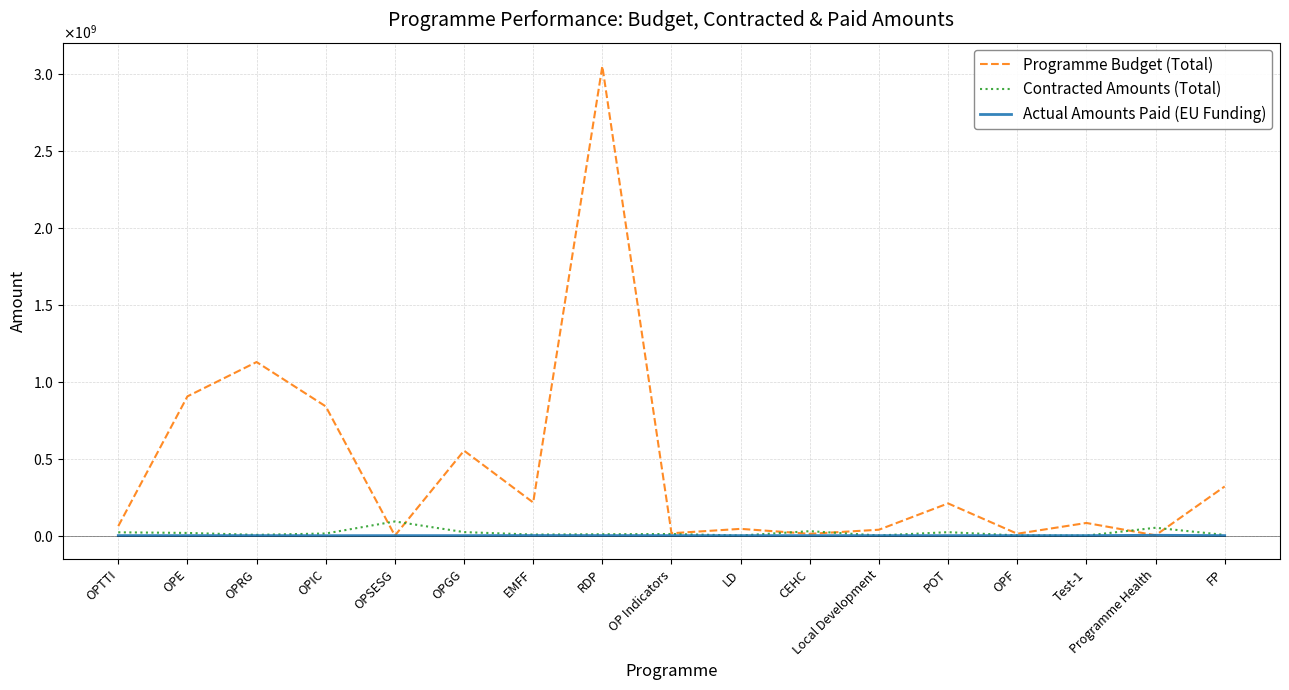

How many values in the Contracted Amounts (Total) series are below 10502360?

8